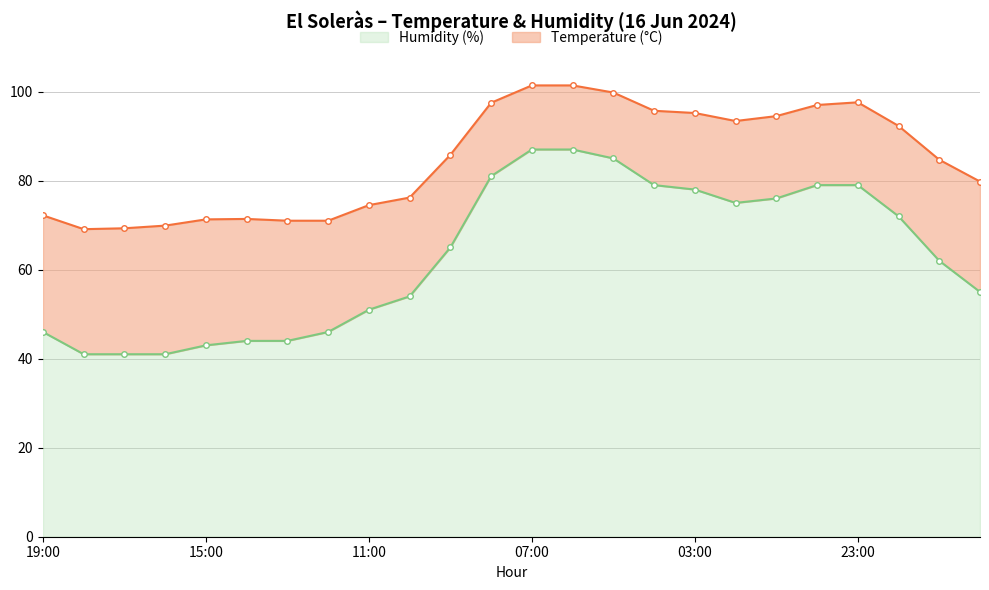

What is the highest value of the Humidity (%) series?

87